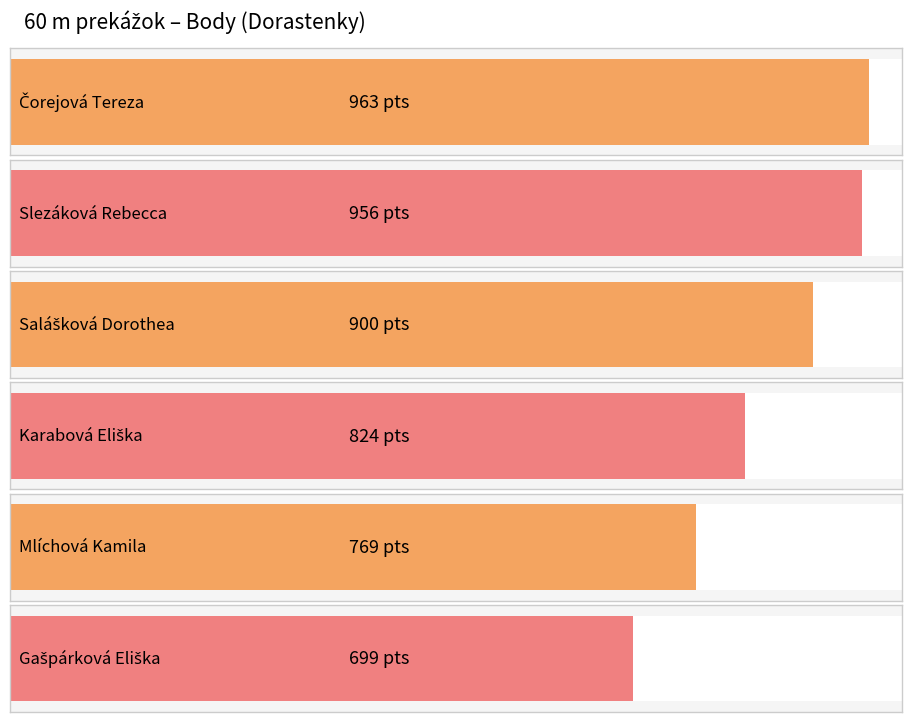

What is the ratio of the value at Čorejová Tereza to the value at Mlíchová Kamila?

1.3